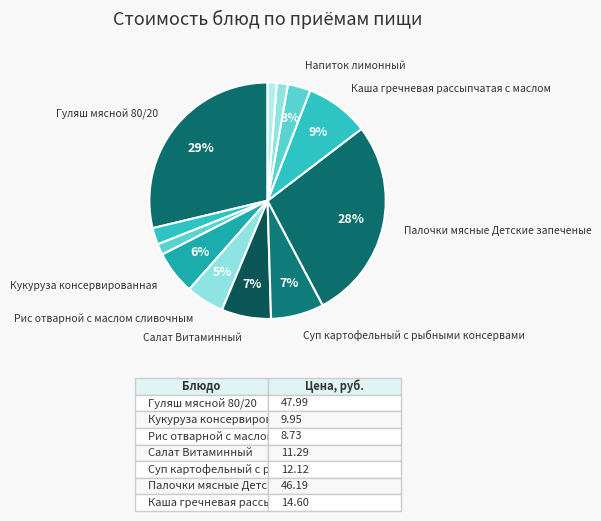

Count the number of slices in the pie.

12